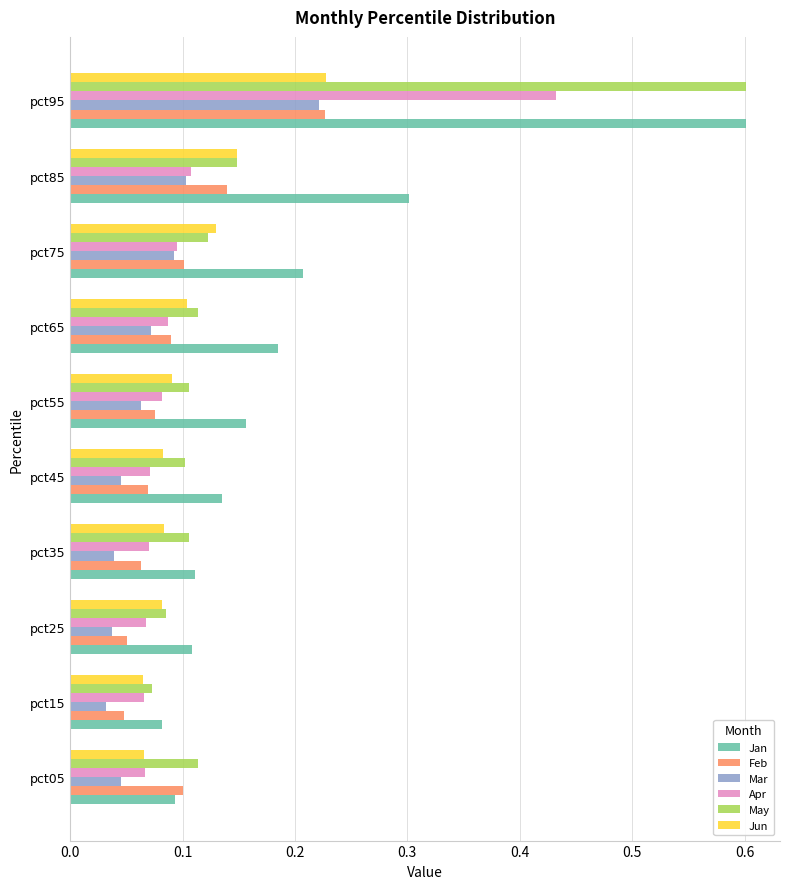

The value of Feb at pct75 is 0.1. True or false?

True